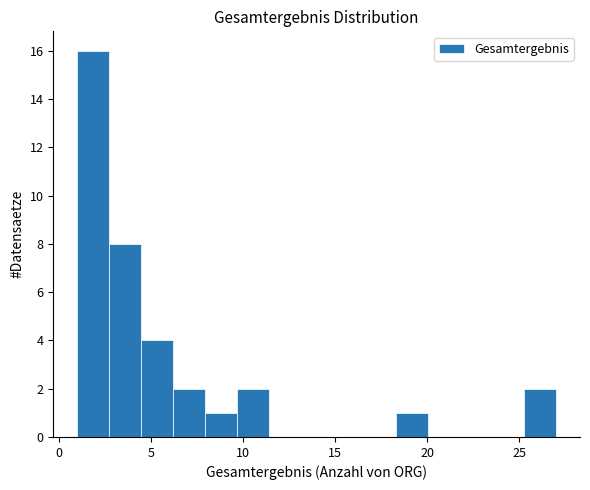

Around what value on the x-axis is the tallest bar? Give the approximate position of its centre, as read against the axis.

2.0